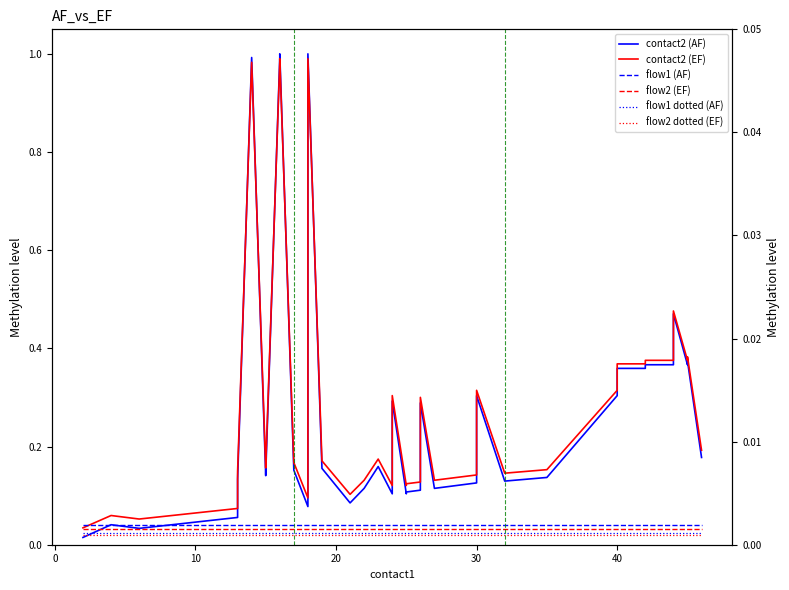

After their last crossing, which series has the higher values: contact2 (AF) or flow2 dotted (EF)?

contact2 (AF)